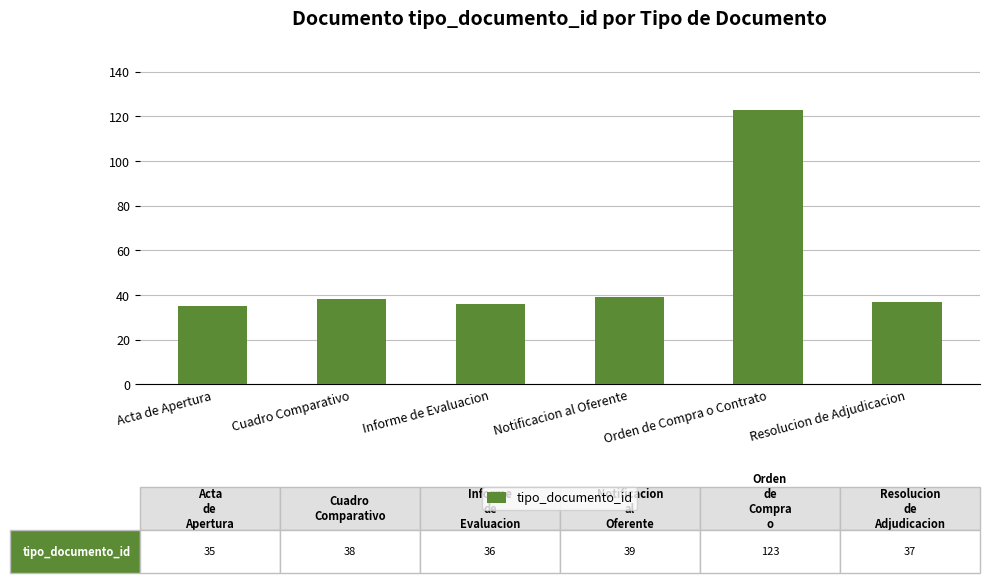

What is the difference between the maximum and minimum values?

88